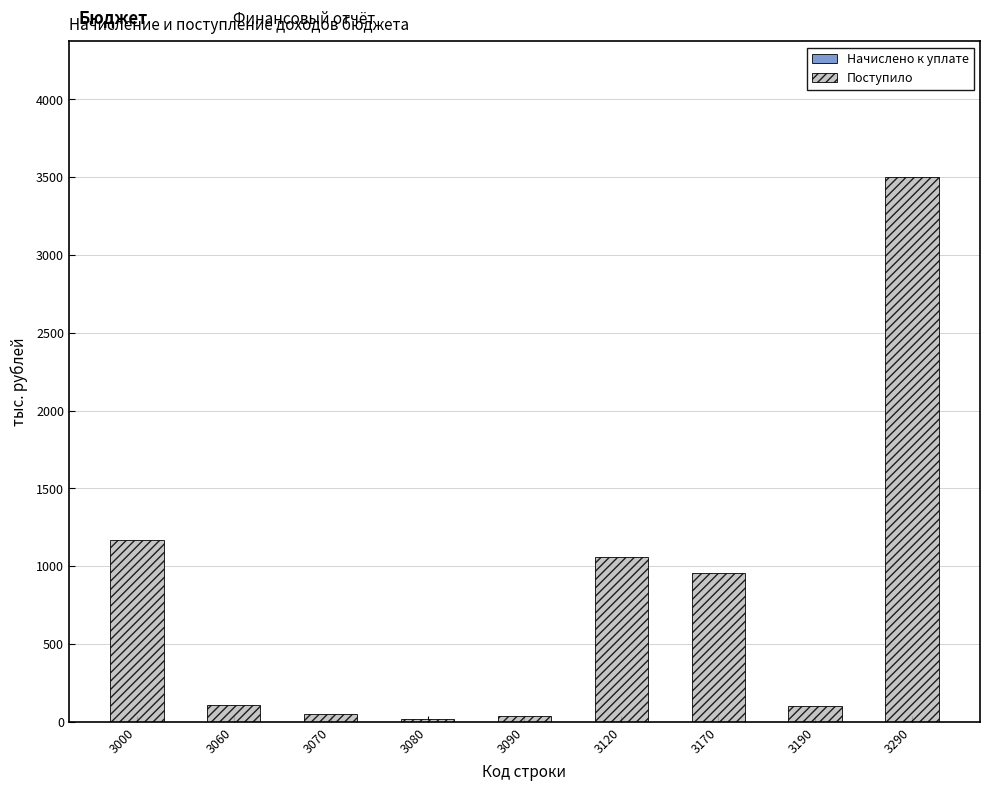

What is the maximum value shown in the chart?

3498